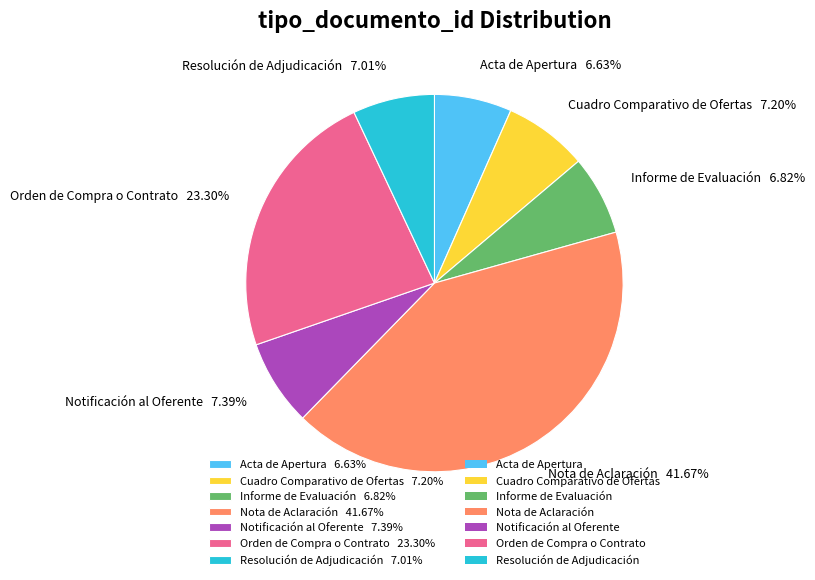

Which has a higher value, Nota de Aclaración or Cuadro Comparativo de Ofertas?

Nota de Aclaración